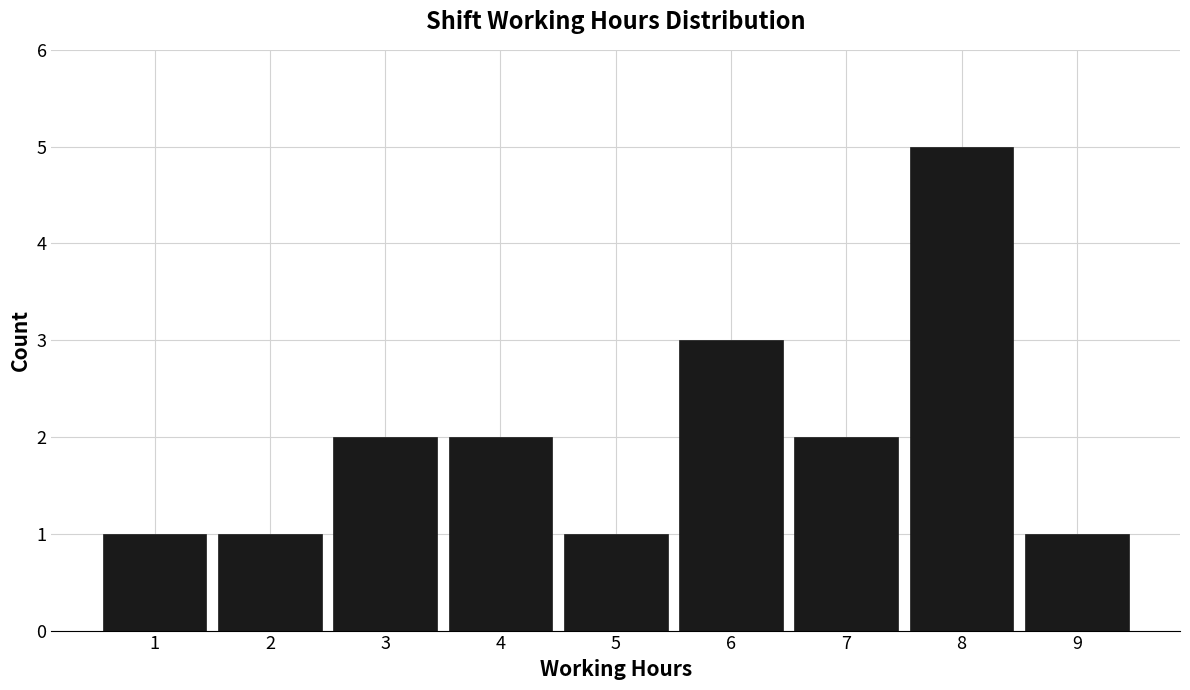

Reading left to right, transcribe this chart: for each bar, give the range it covers on the x-axis and its height. The values are not printed on the chart, so give them approximately, as read against the axis.

0.5 to 1.5: 1
1.5 to 2.5: 1
2.5 to 3.5: 2
3.5 to 4.5: 2
4.5 to 5.5: 1
5.5 to 6.5: 3
6.5 to 7.5: 2
7.5 to 8.5: 5
8.5 to 9.5: 1